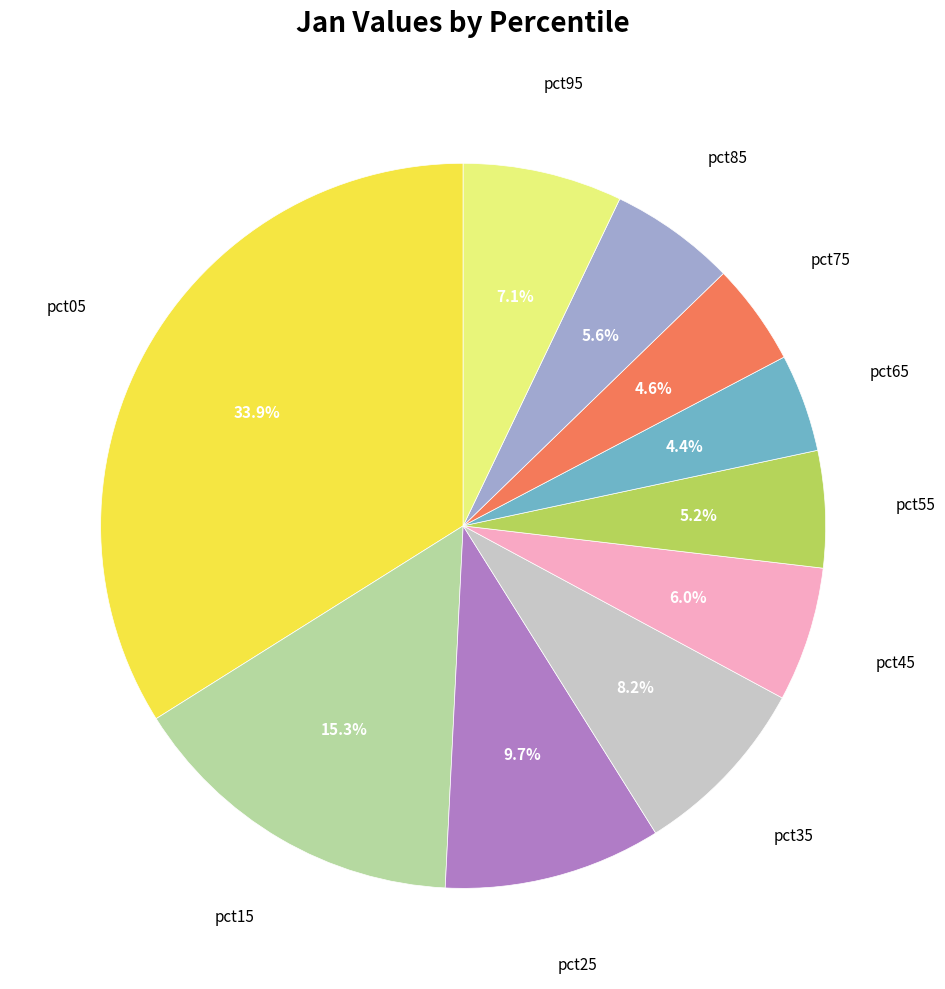

Is there a majority slice in this chart?

No